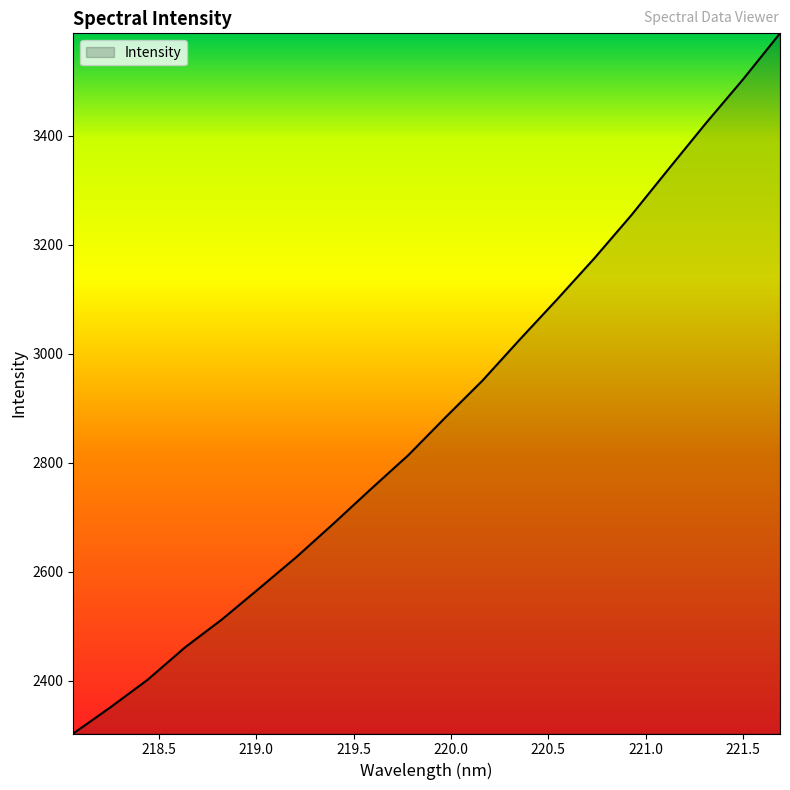

Count the number of values greater than 2883.

10